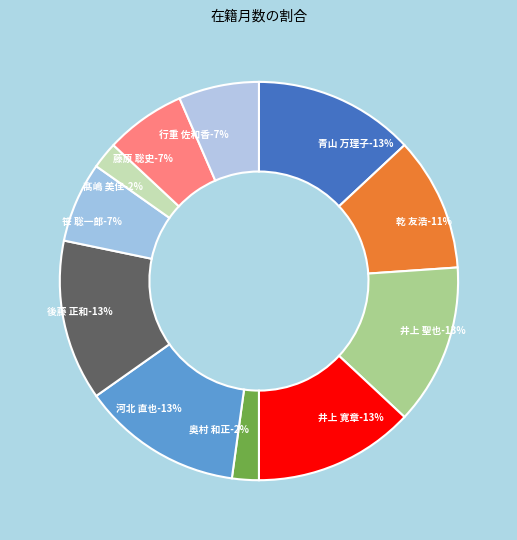

What is the smallest slice in the pie chart?

奥村 和正